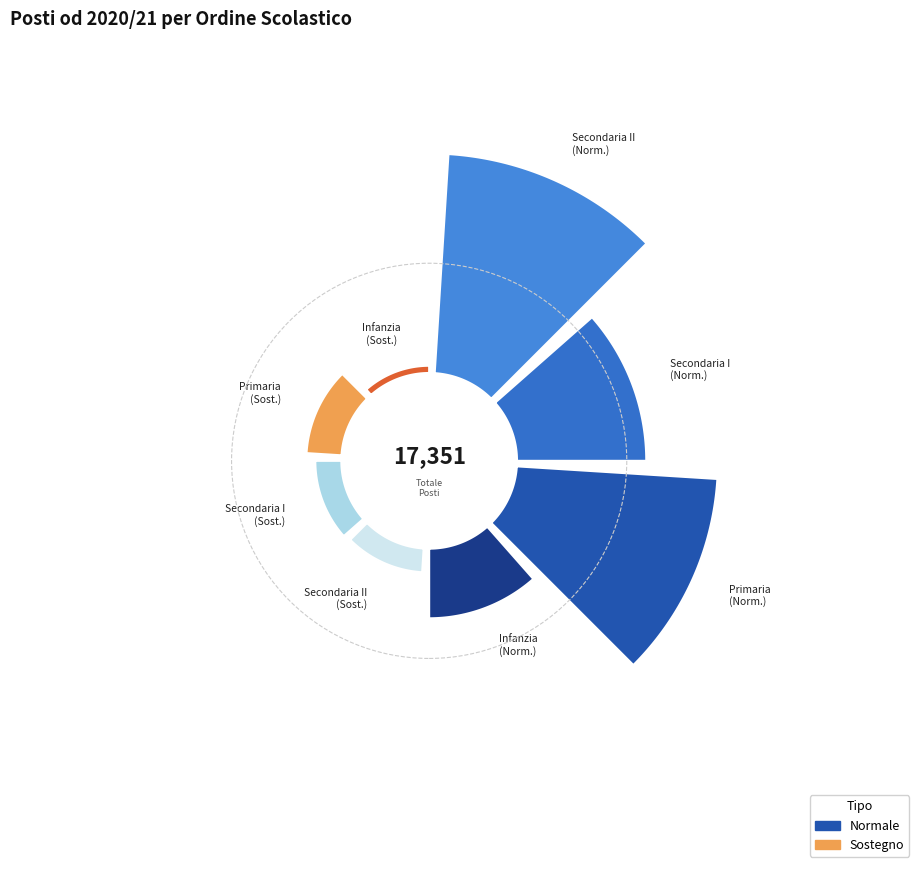

What is the change in value from Primaria (Normale) to Secondaria I (Normale)?

-1748